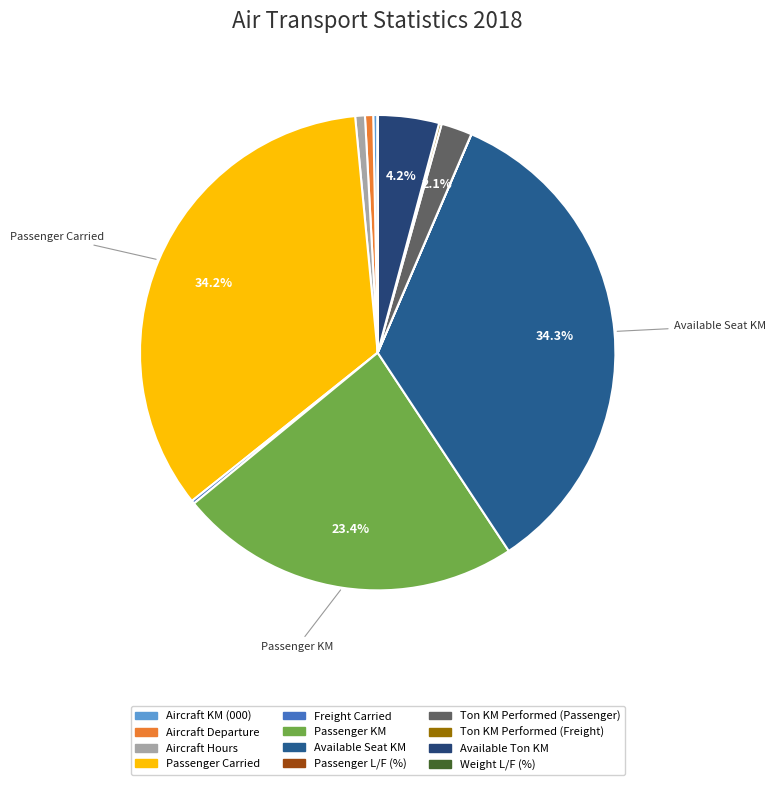

Which slice is the smallest?

Weight L/F (%)